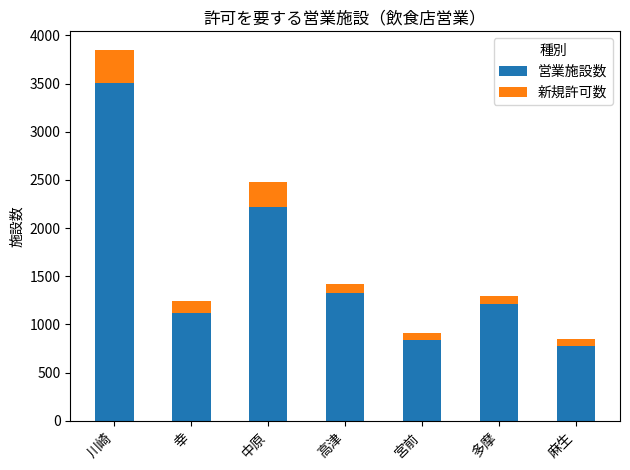

Is it true that 営業施設数 equals 2221 at 中原?

True